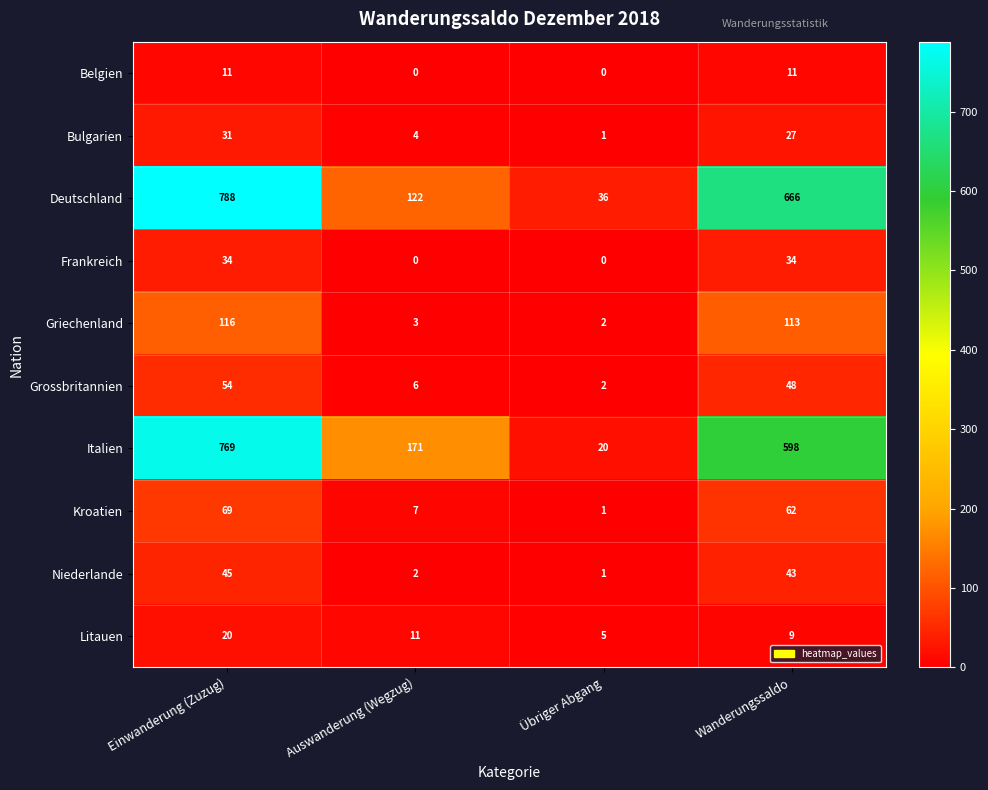

Which category has the highest value in the Griechenland series?

Einwanderung (Zuzug)